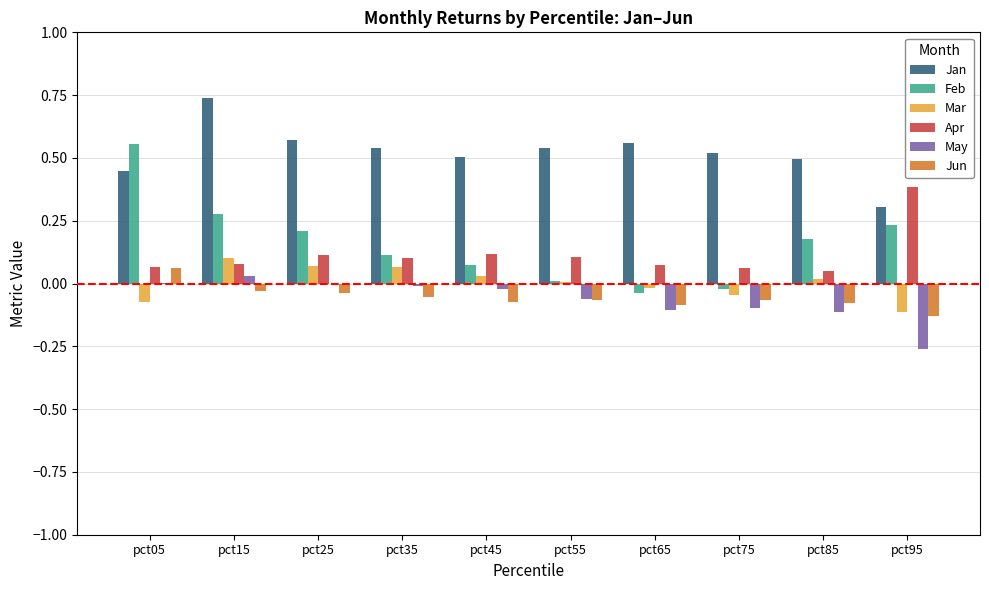

What is the sum of all May values?

-0.6